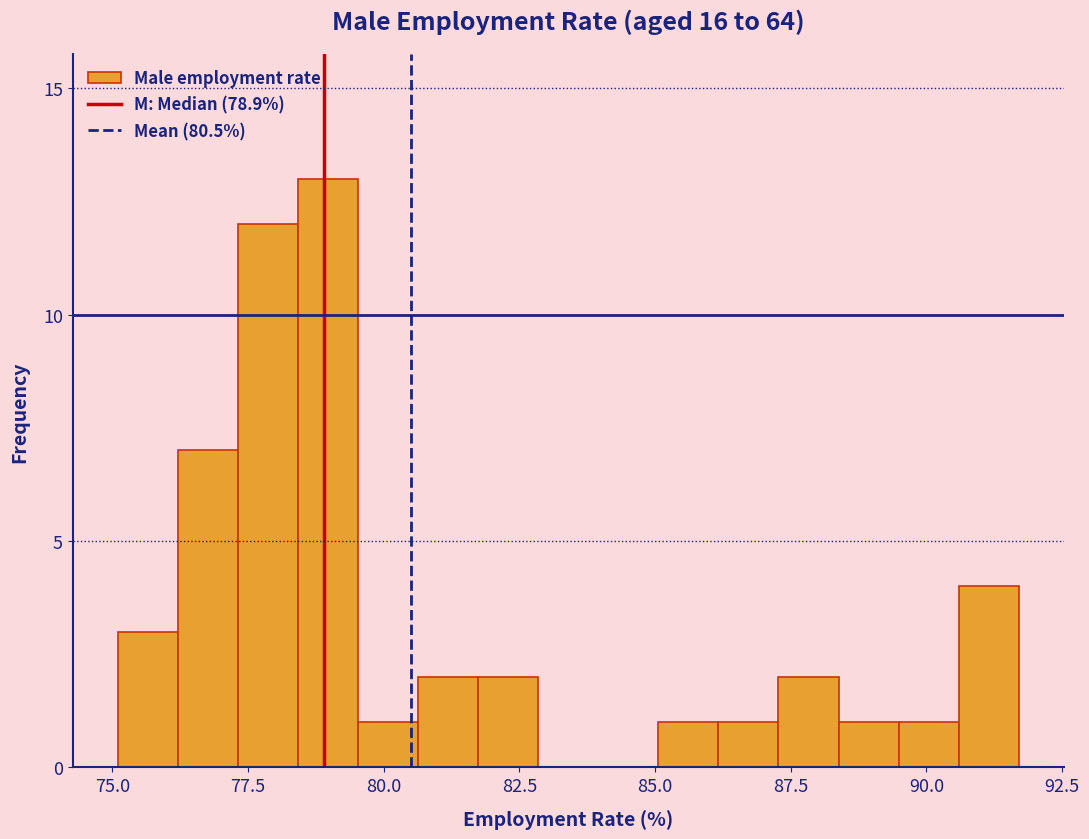

Around what value on the x-axis is the tallest bar? Give the approximate position of its centre, as read against the axis.

79.0